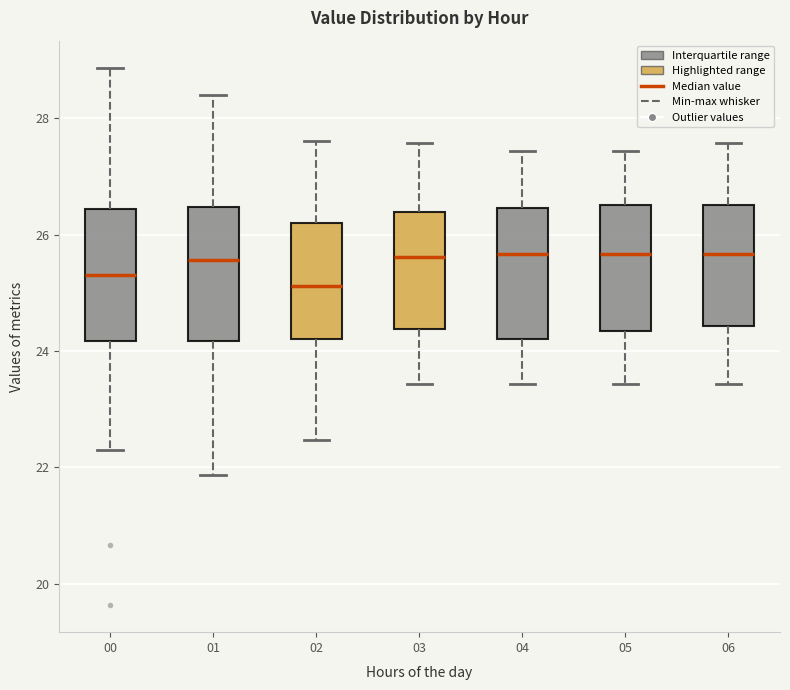

Where does the median line of the box at x = 02 sit on the y-axis? The values are not printed on the chart, so give them approximately, as read against the axis.

25.2